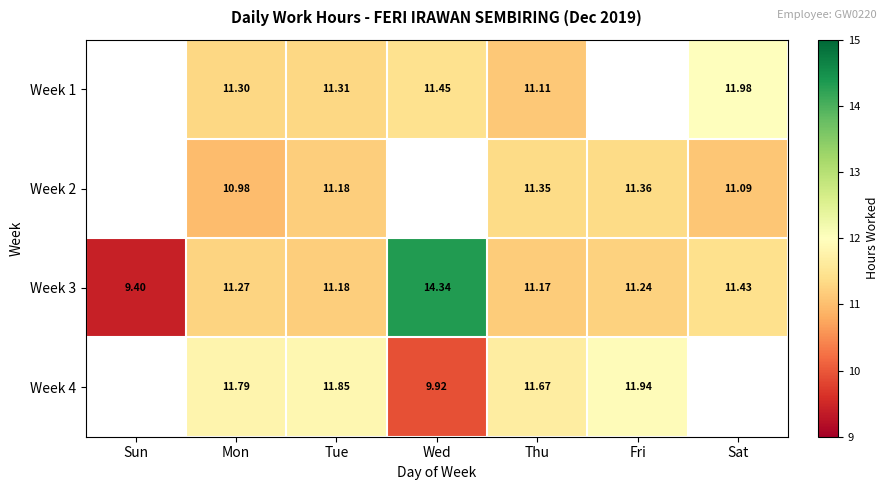

How many series are shown in this chart?

4